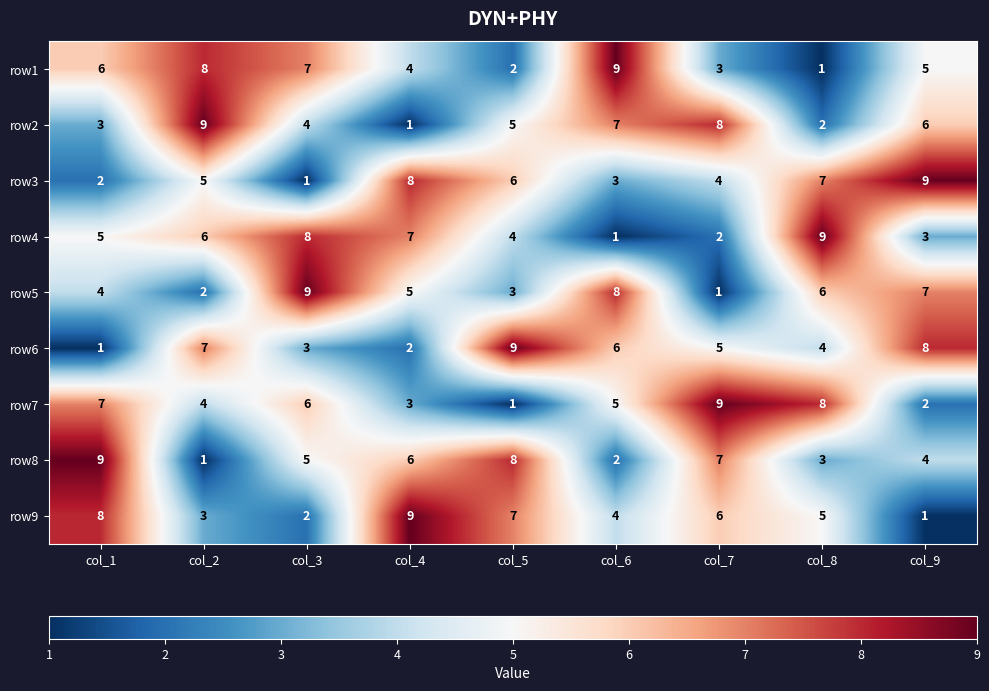

What is the sum of all row6 values?

45